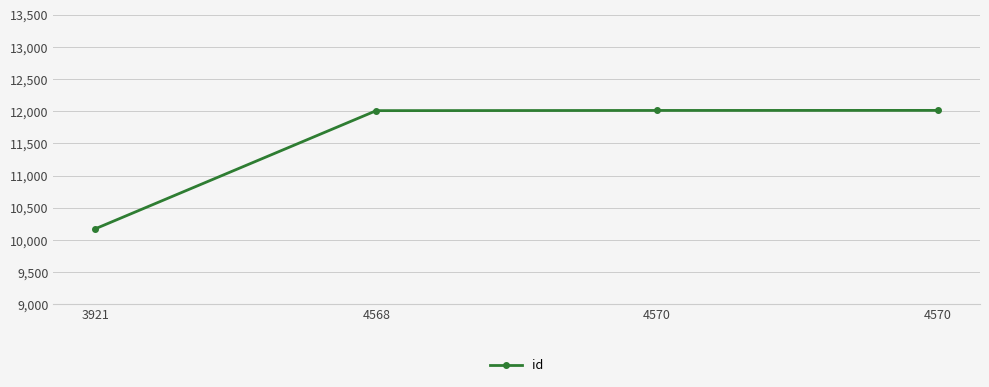

How many lines are shown in the chart?

1